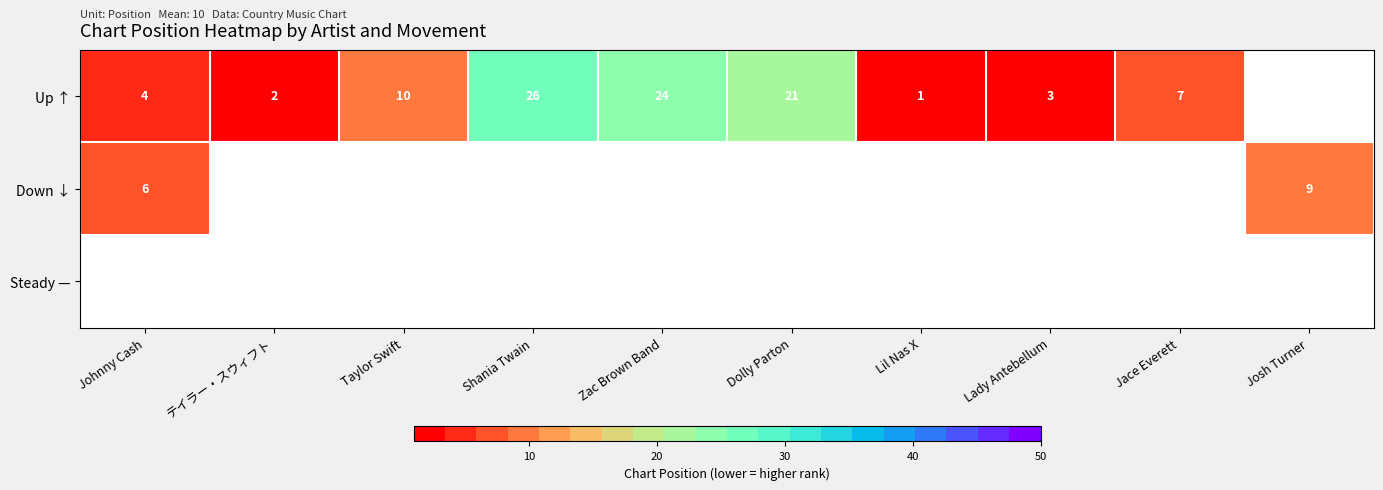

True or false: Up ↑ has a value of 1 at Lil Nas X.

True